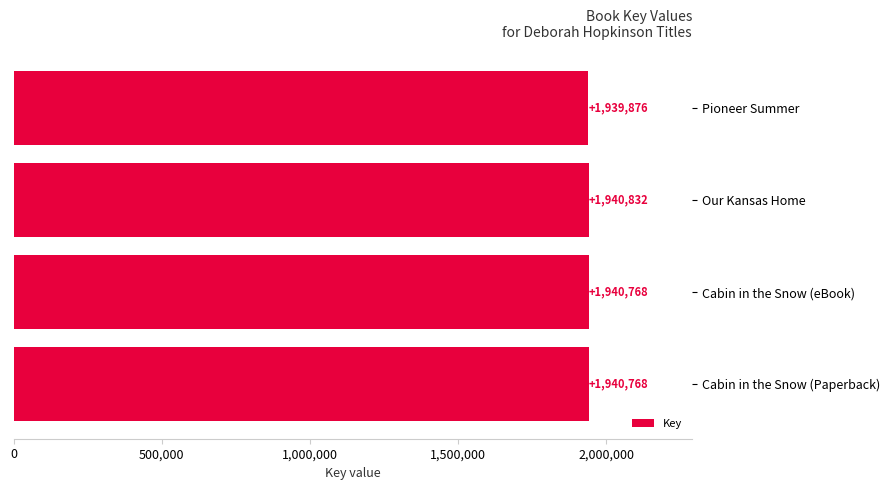

Count the number of categories in the chart.

4